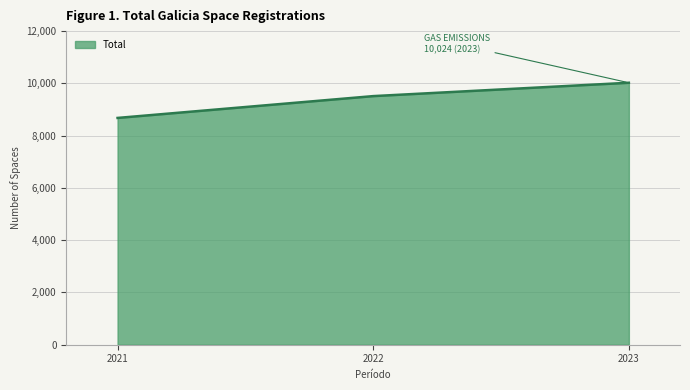

True or false: the data shows 11522 at 2021.

False